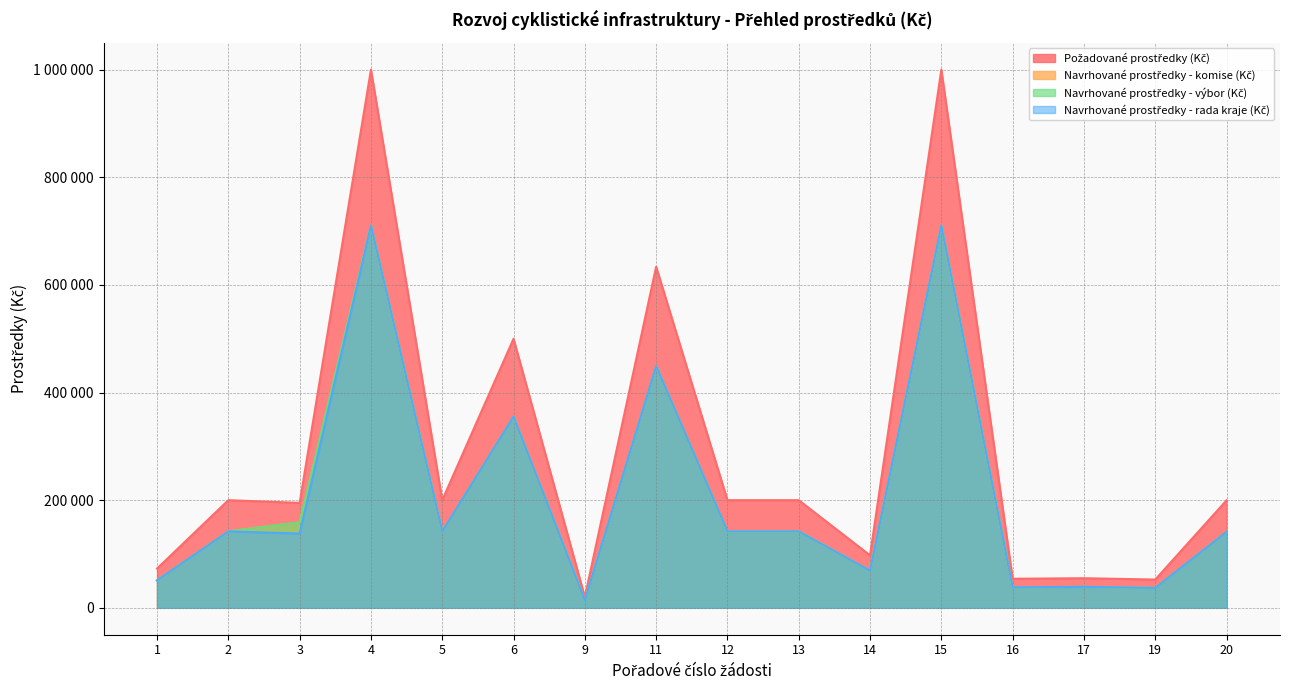

The value of Požadované prostředky (Kč) at 14 is 162932. True or false?

False